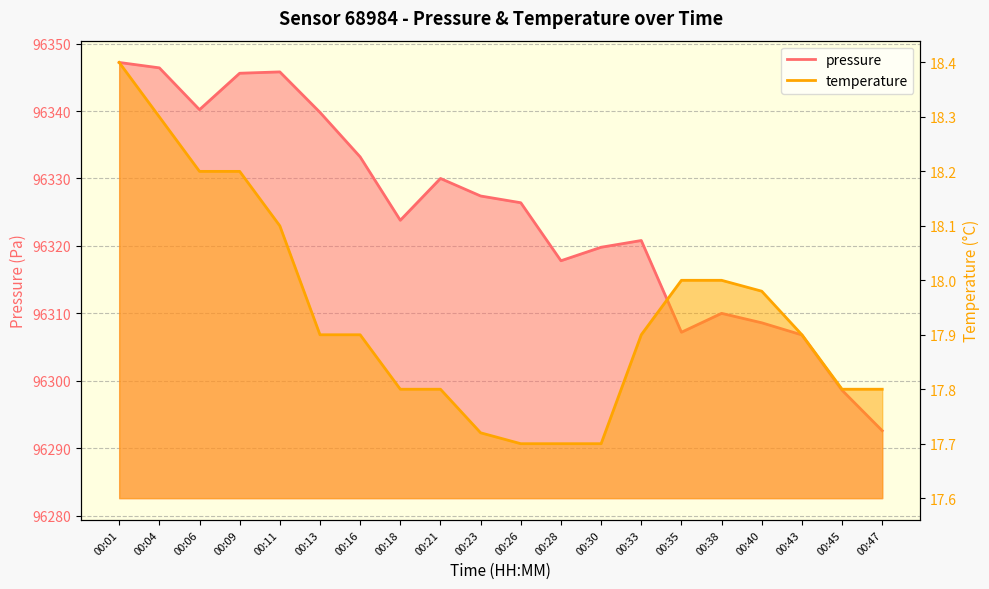

What is the minimum value for pressure?

96292.6